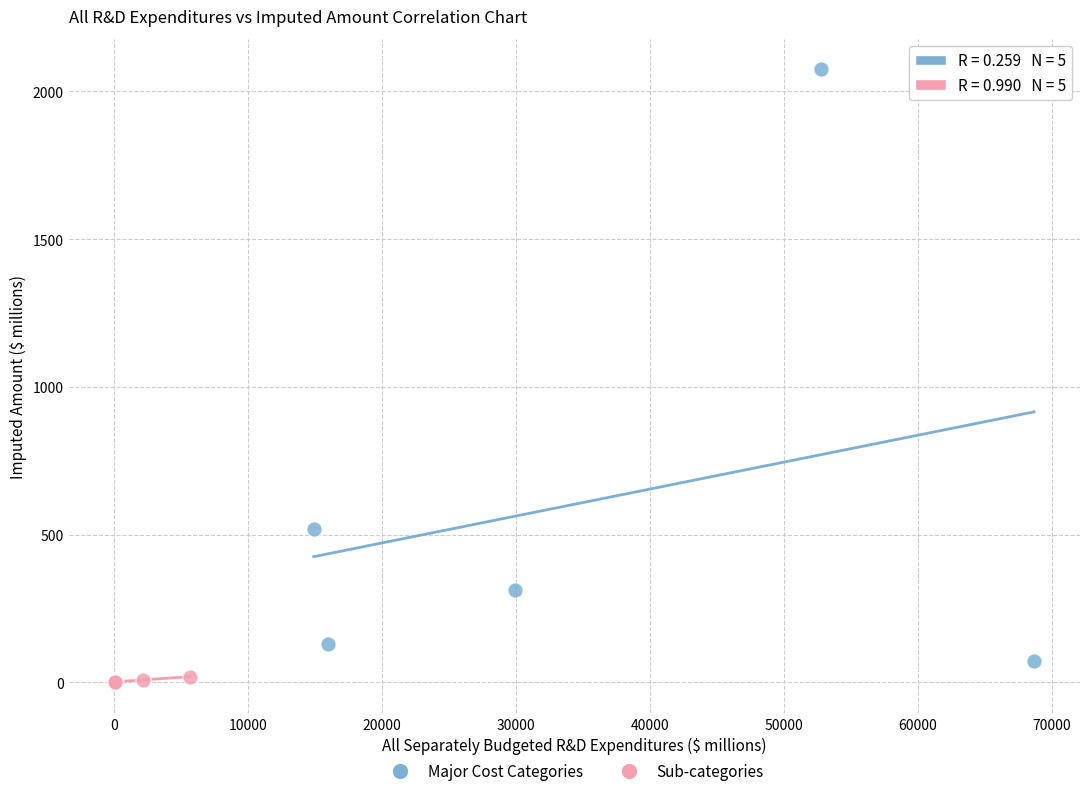

Which series has the widest spread of Y values?

Major Cost Categories